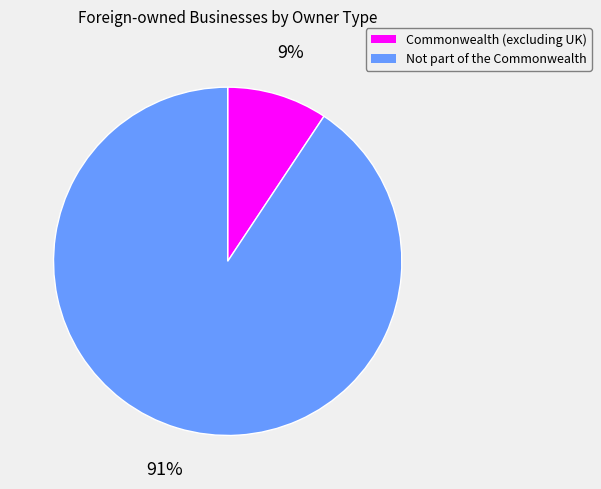

Which slice represents more than half of the pie?

Not part of the Commonwealth